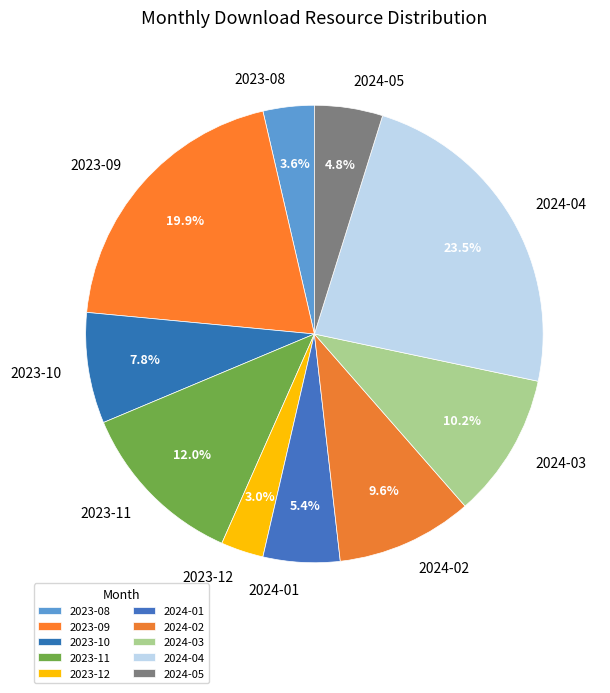

How many slices are in this pie chart?

10